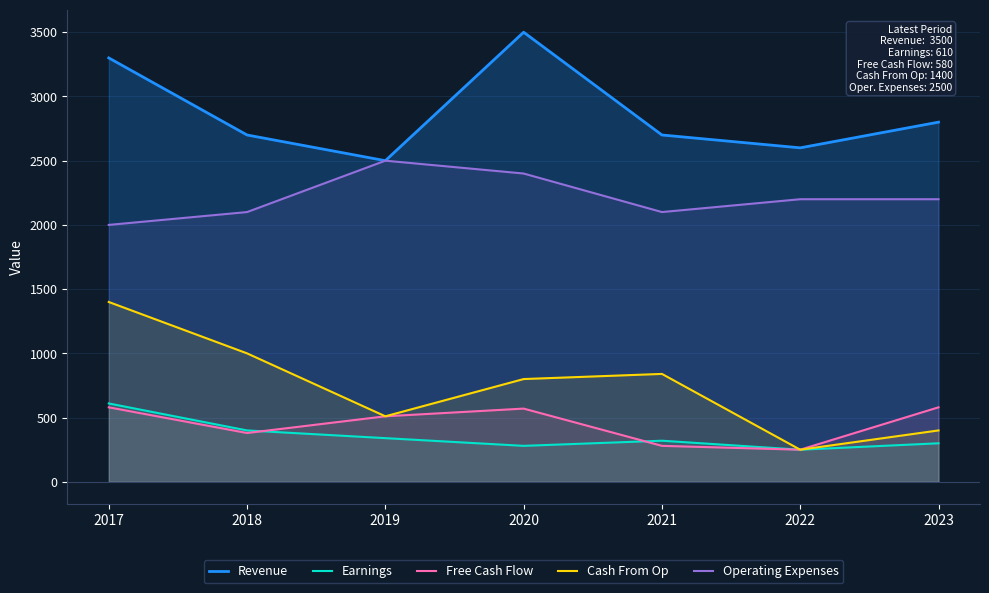

What is the difference between the second highest and minimum values in the Cash From Op series?

750